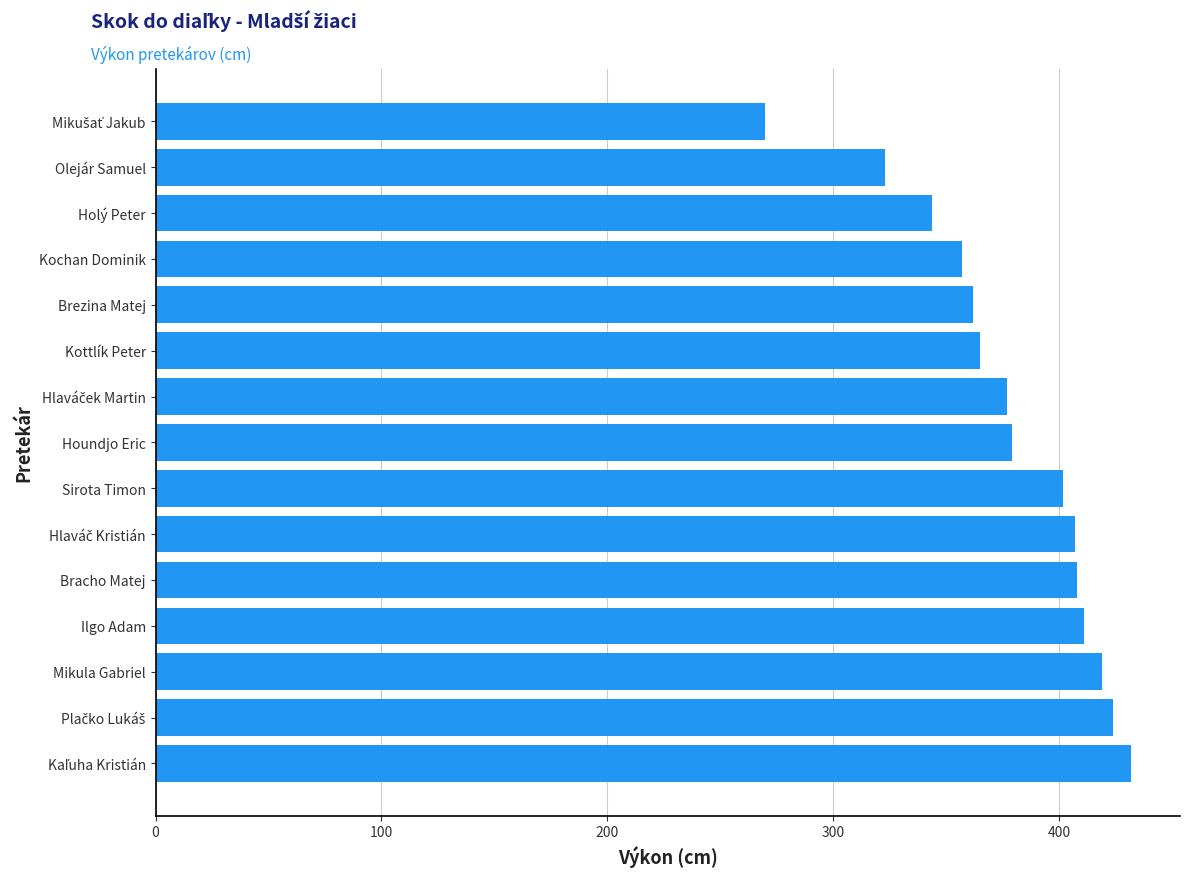

What is the difference between the maximum and minimum values?

162